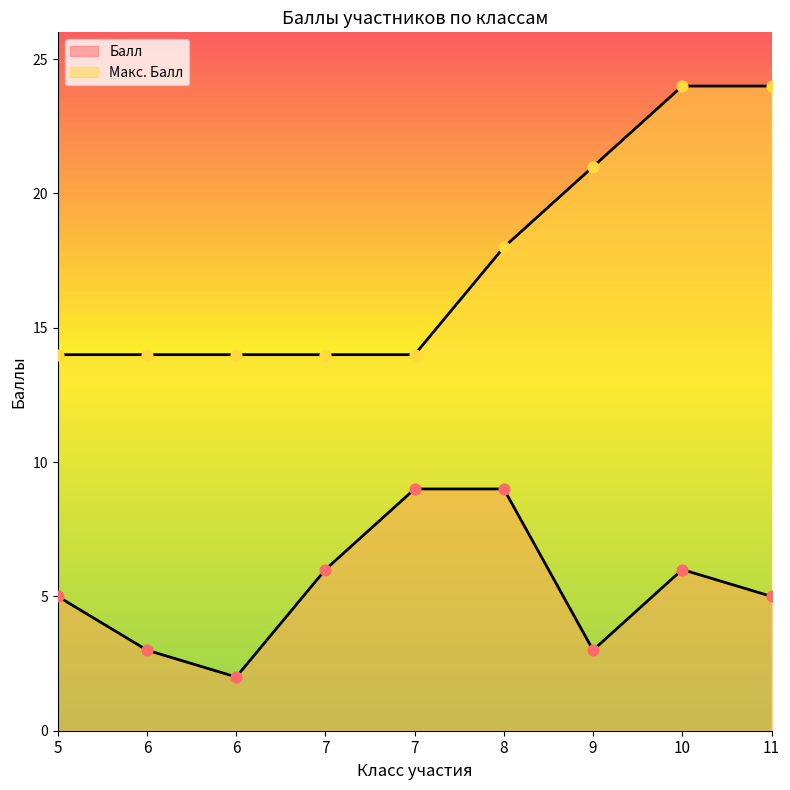

At how many categories does at least one series exceed 18?

3